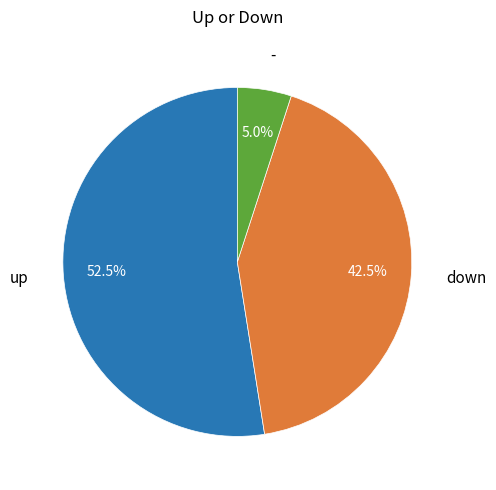

Is there a majority slice in this chart?

Yes